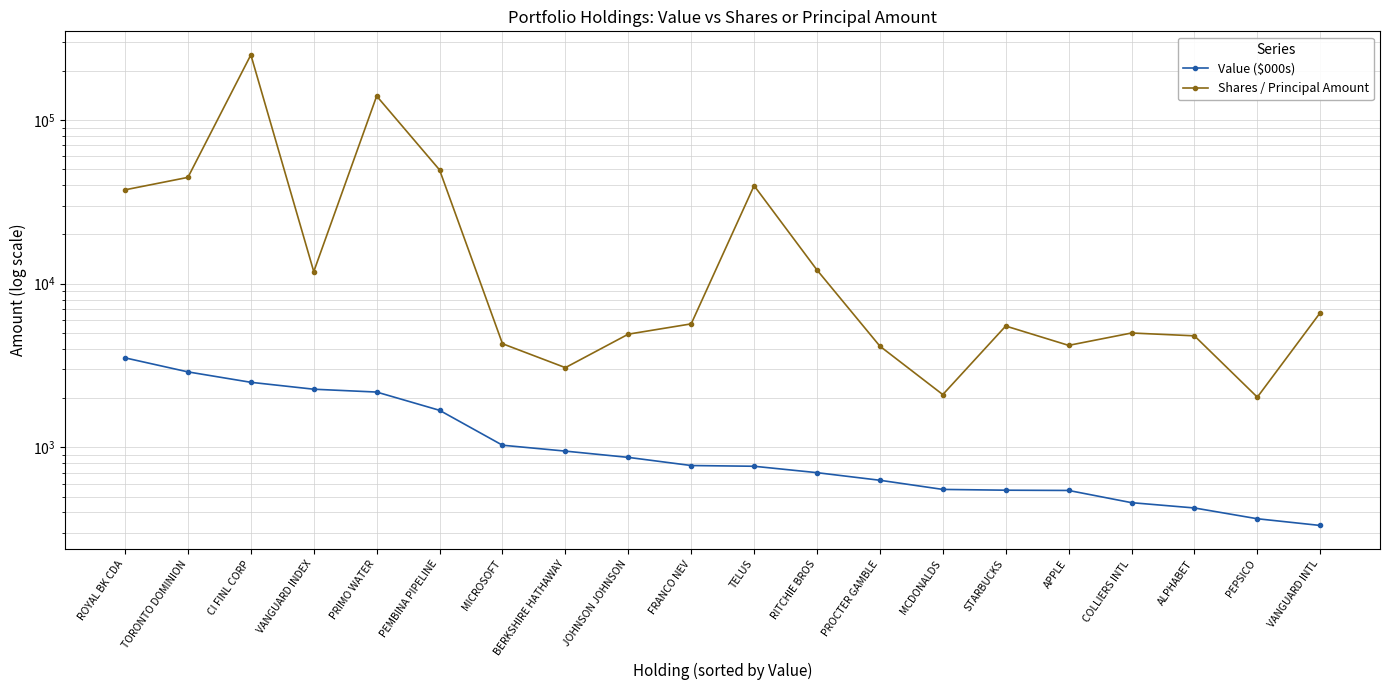

Reading left to right, list all the values displayed in this chart.

Value ($000s): 3521	2890	2496	2265	2176	1683	1030	948	868	774	766	700	629	553	547	545	459	426	366	333
Shares / Principal Amount: 37445	44622	250114	11849	140118	49561	4296	3068	4914	5680	39707	12120	4150	2100	5510	4197	4995	4800	2025	6647